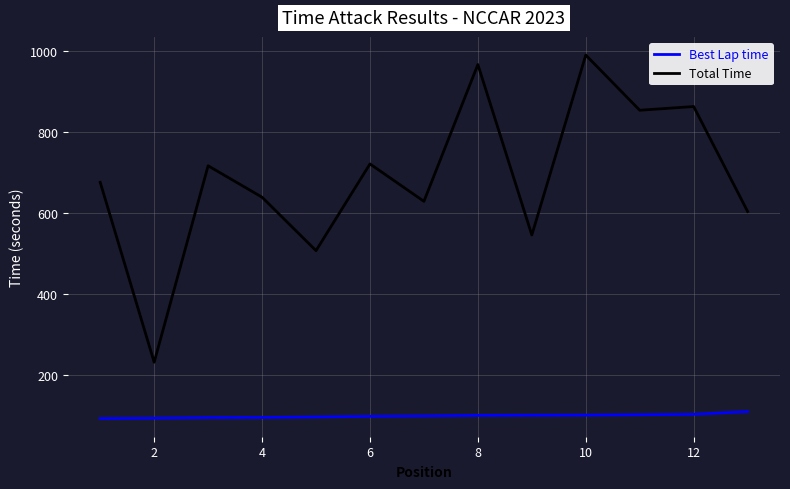

True or false: Best Lap time and Total Time cross at least once.

False